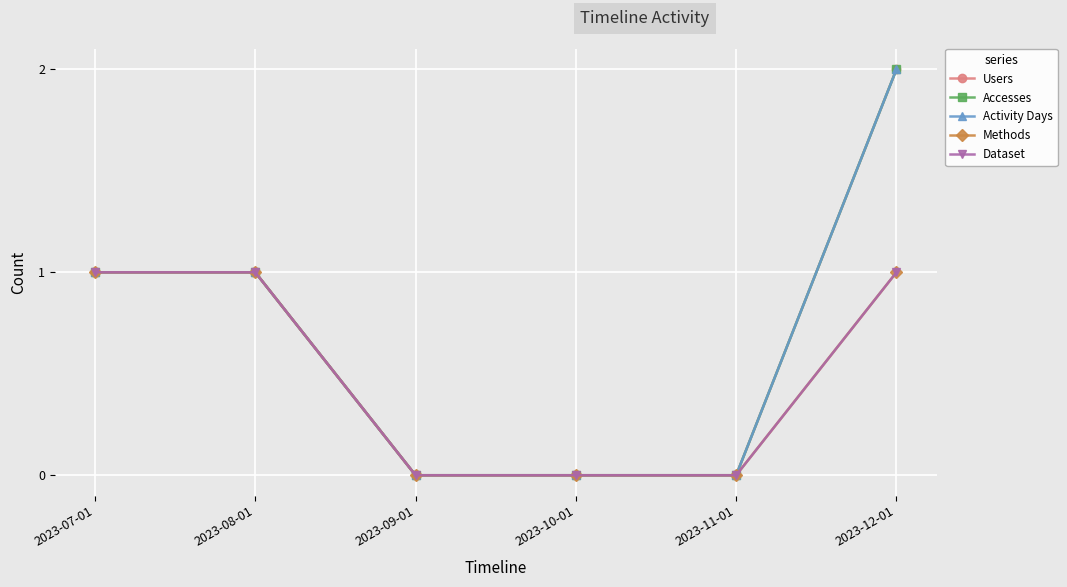

At which label does Activity Days reach its peak?

2023-12-01